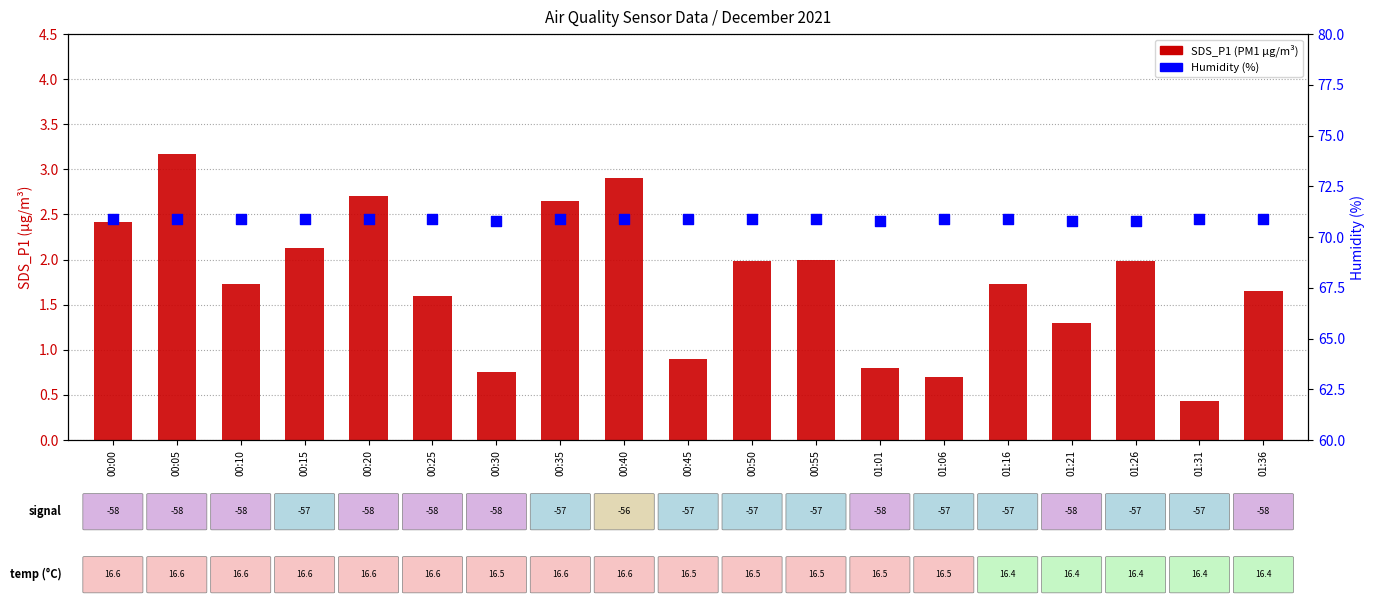

At how many categories does at least one series exceed 3?

19